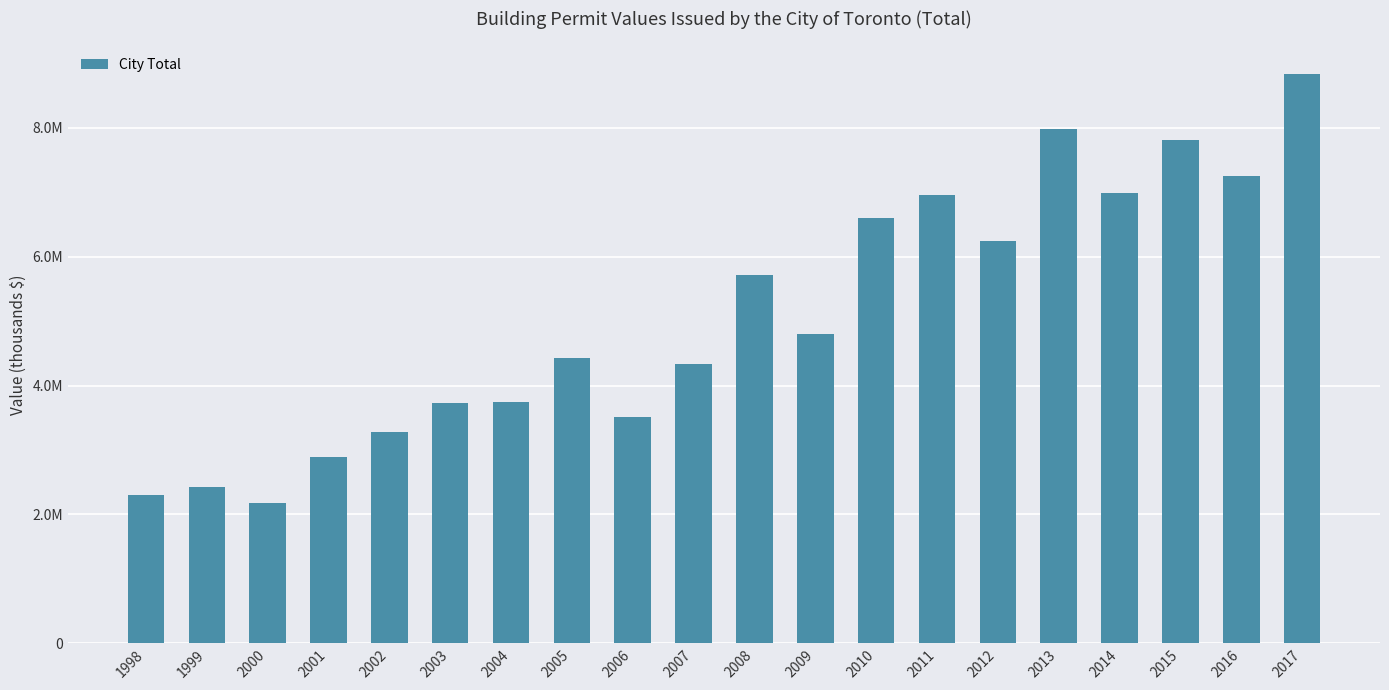

At which label is the value closest to 5505399?

2008